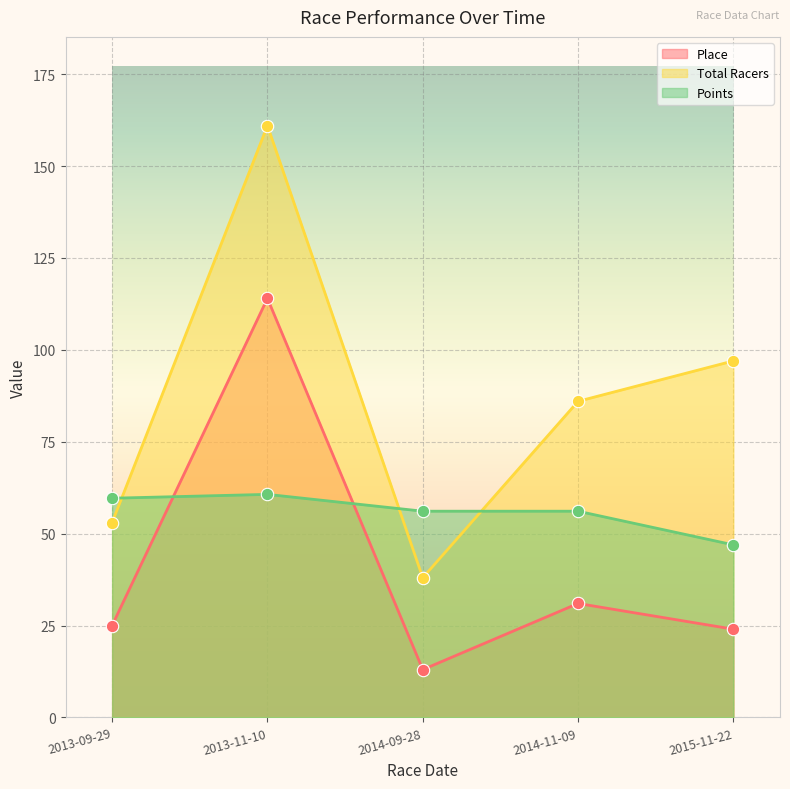

Which series has the widest spread of Y values?

Total Racers